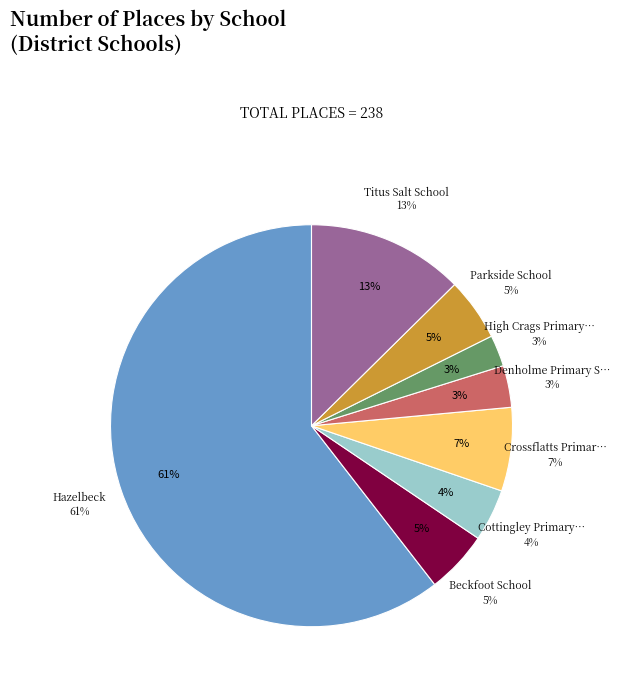

To the nearest percent, what percentage of the pie is Hazelbeck?

61%